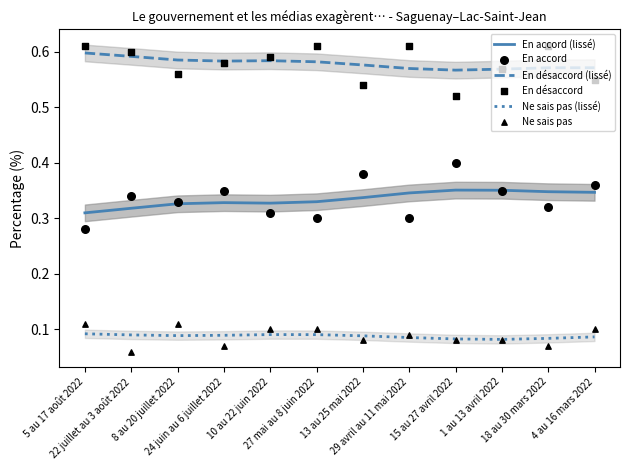

At how many categories does at least one series exceed 0?

12